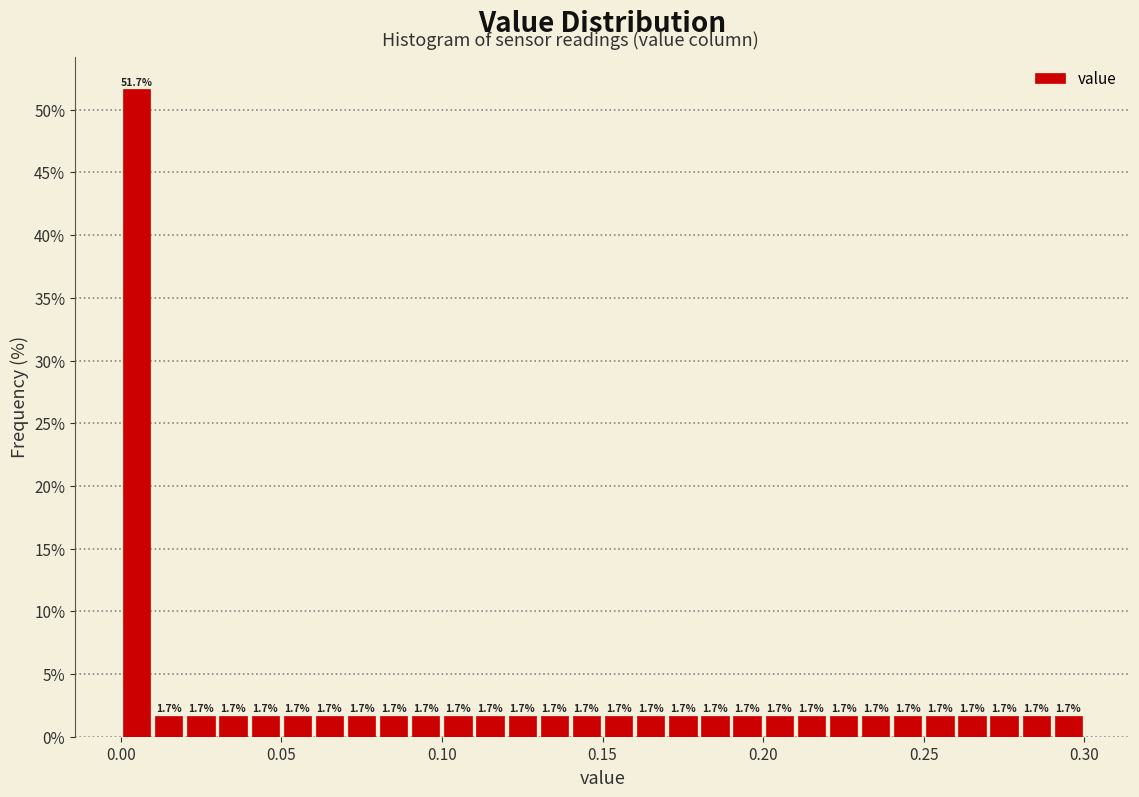

Read against the x-axis, roughly where is the centre of the tallest bar?

0.005